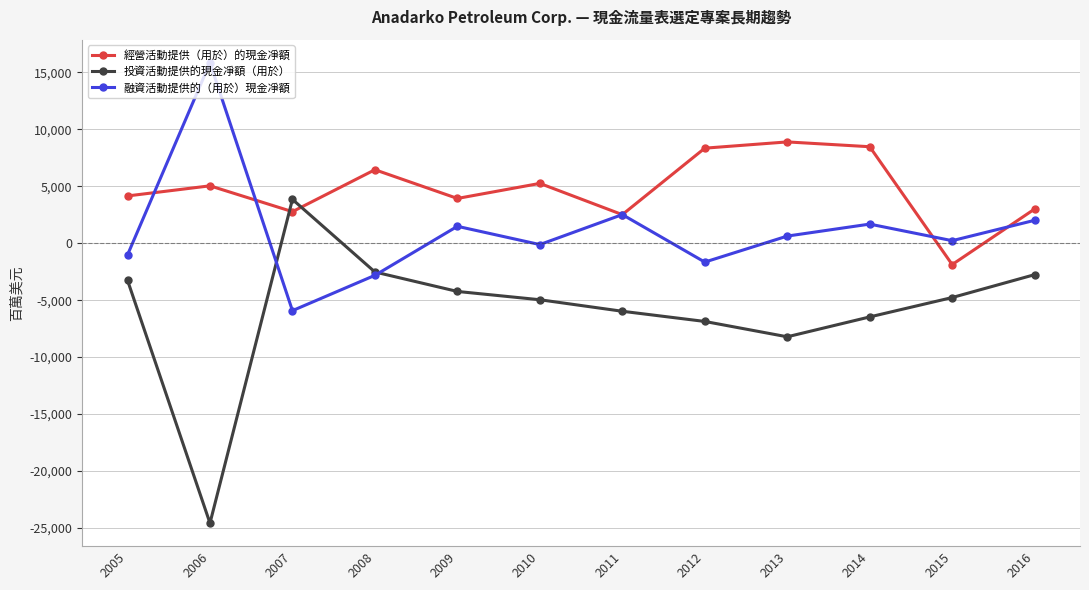

What is the average value of the 投資活動提供的現金凈額（用於） series?

-5898